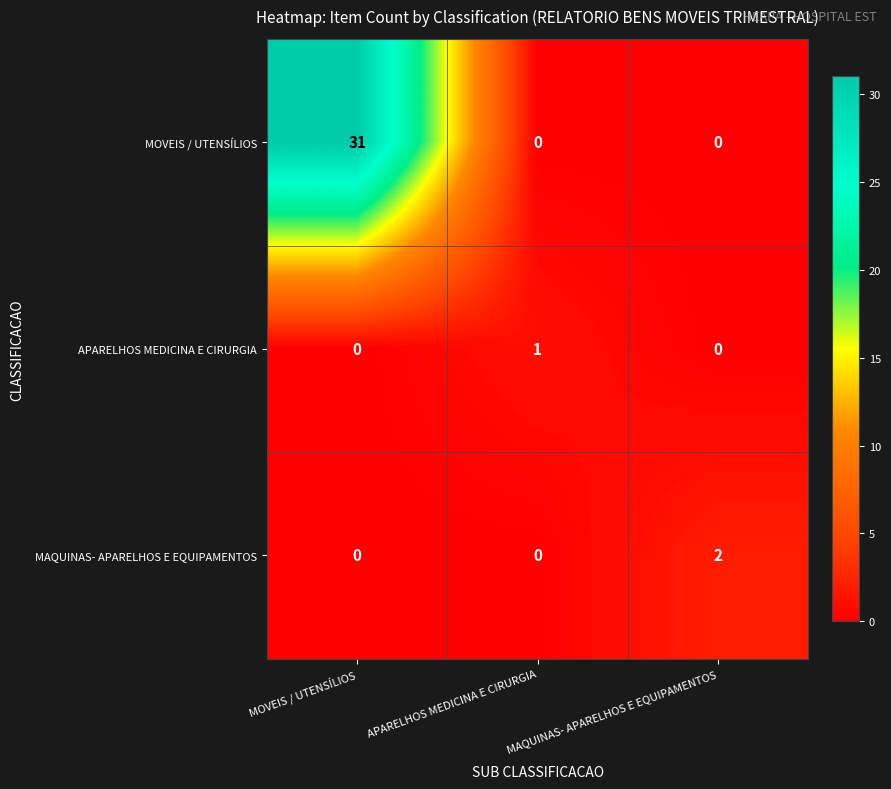

Which series changed the most between APARELHOS MEDICINA E CIRURGIA and MAQUINAS- APARELHOS E EQUIPAMENTOS?

MAQUINAS- APARELHOS E EQUIPAMENTOS